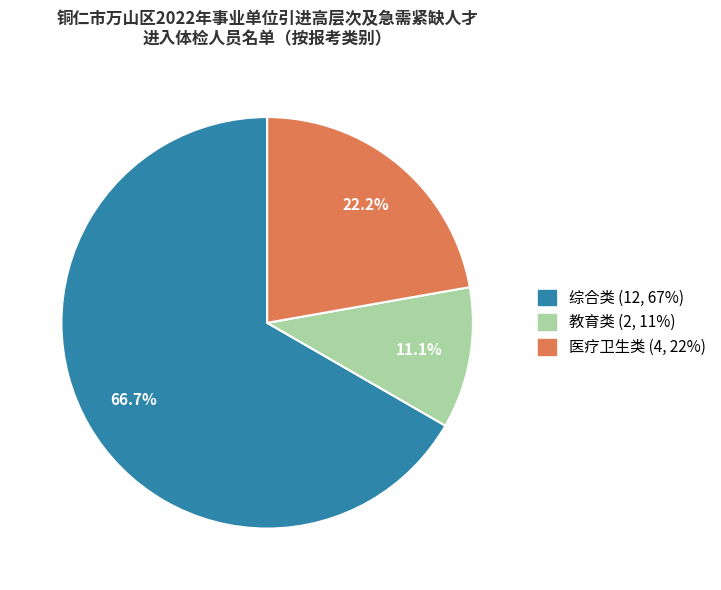

How many segments does this pie chart have?

3